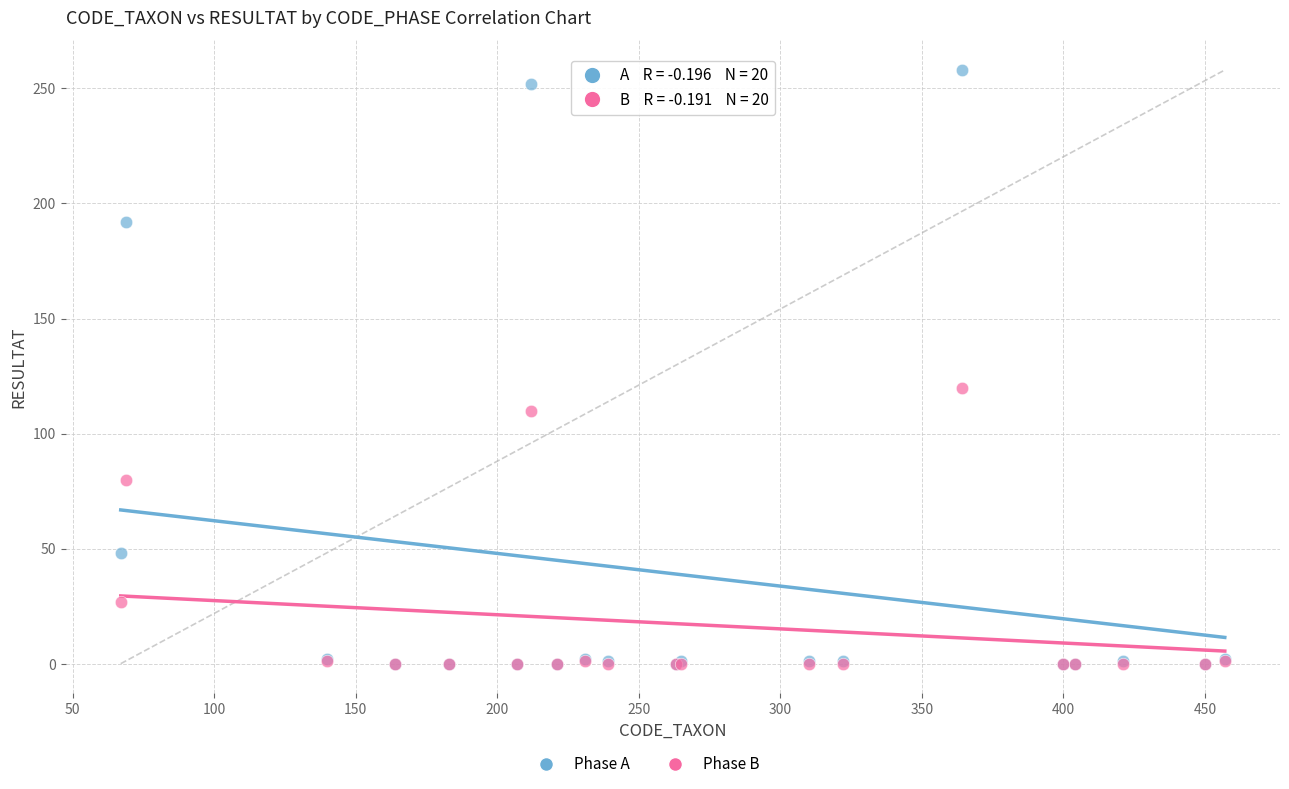

Across all series, what Y value is closest to 129?

120